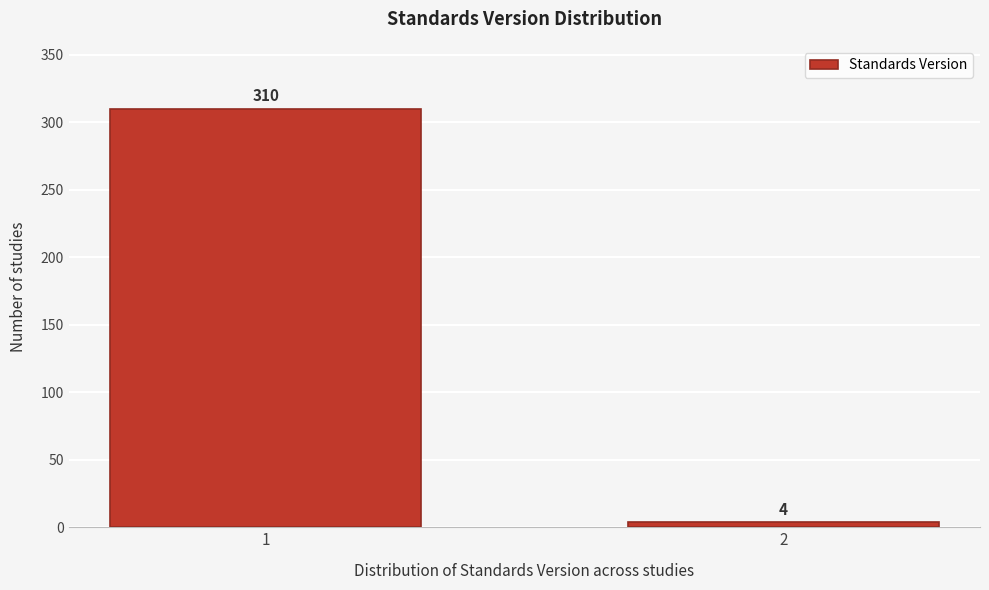

Reading left to right, list all the values displayed in this chart.

310	4